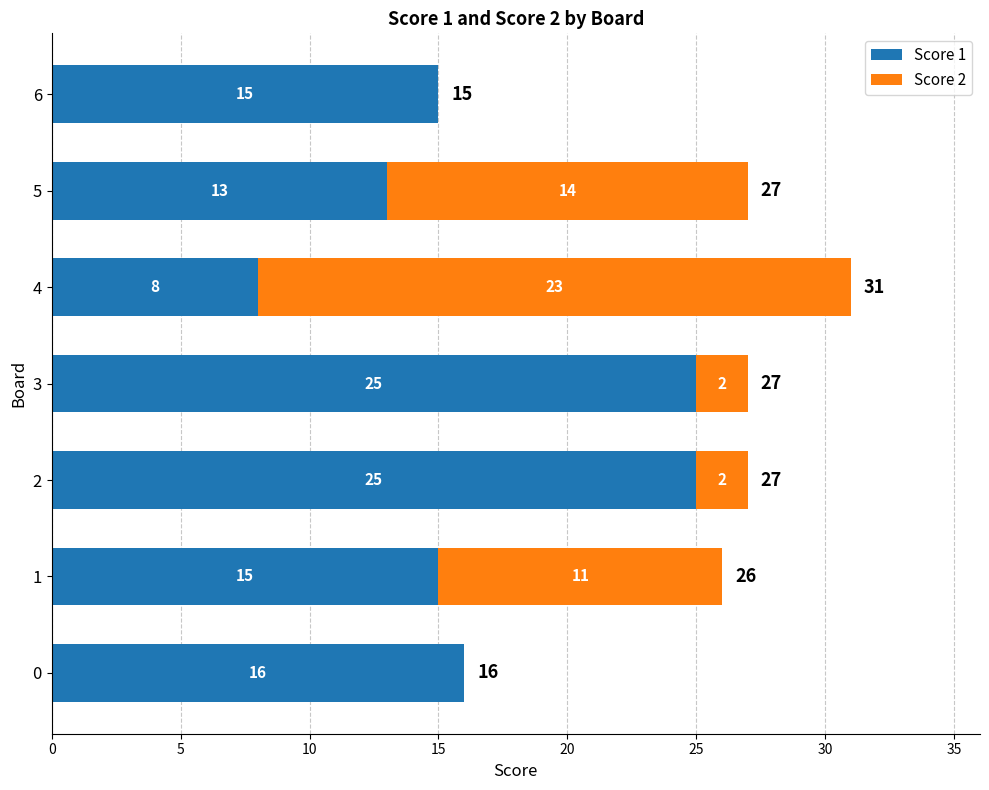

What is the total value across all series at 5?

27